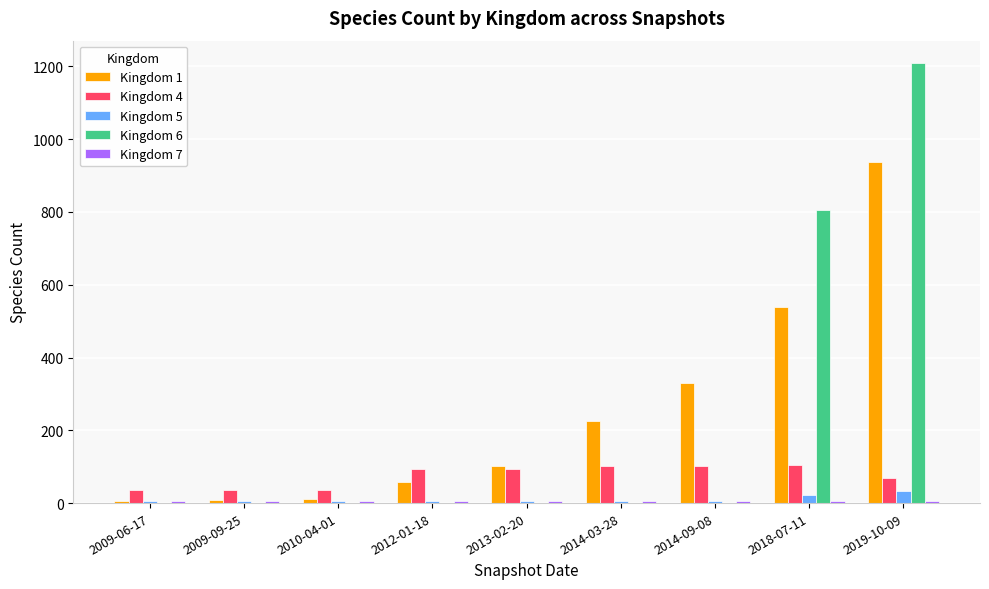

At which category is the sum across all series the highest?

2019-10-09